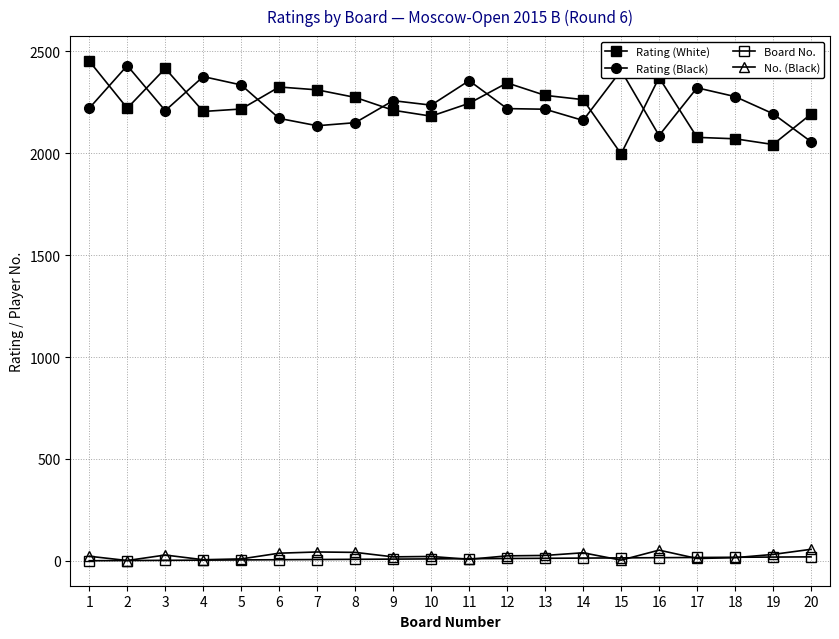

At which label does No. (Black) first exceed 25?

3